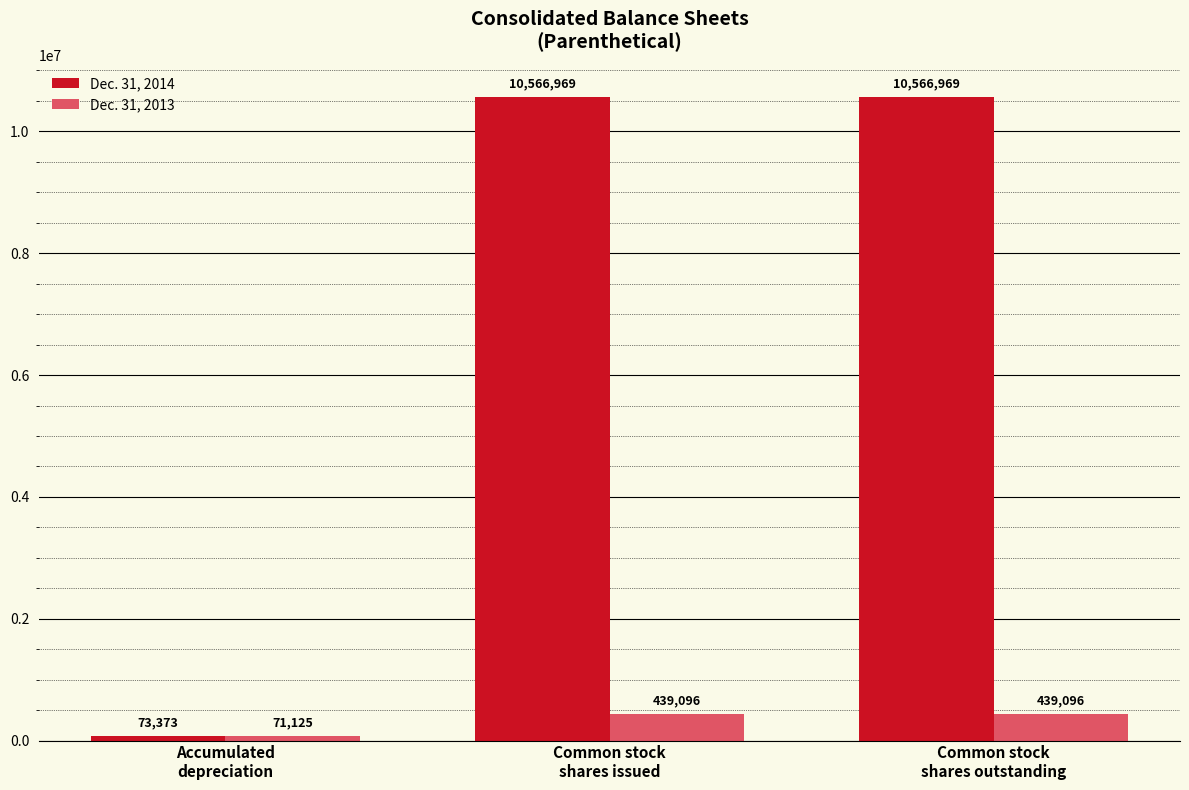

What is the lowest value of the Dec. 31, 2014 series?

73373